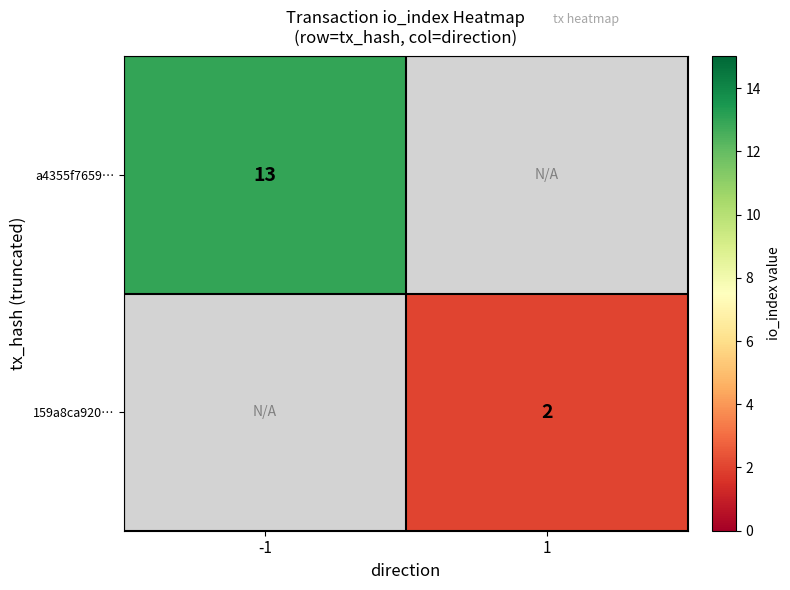

Which has a higher value, 1 or -1?

-1